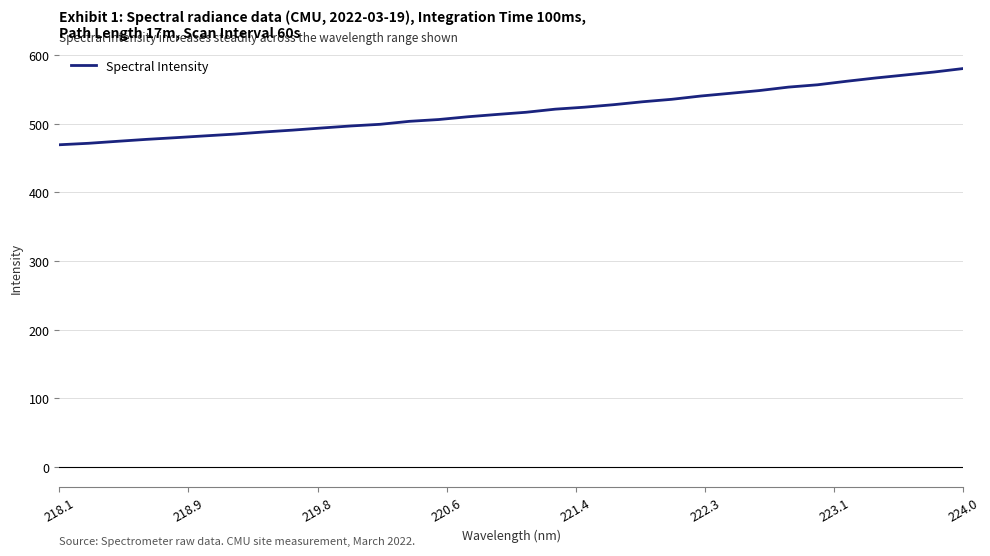

What is the average value?

518.4